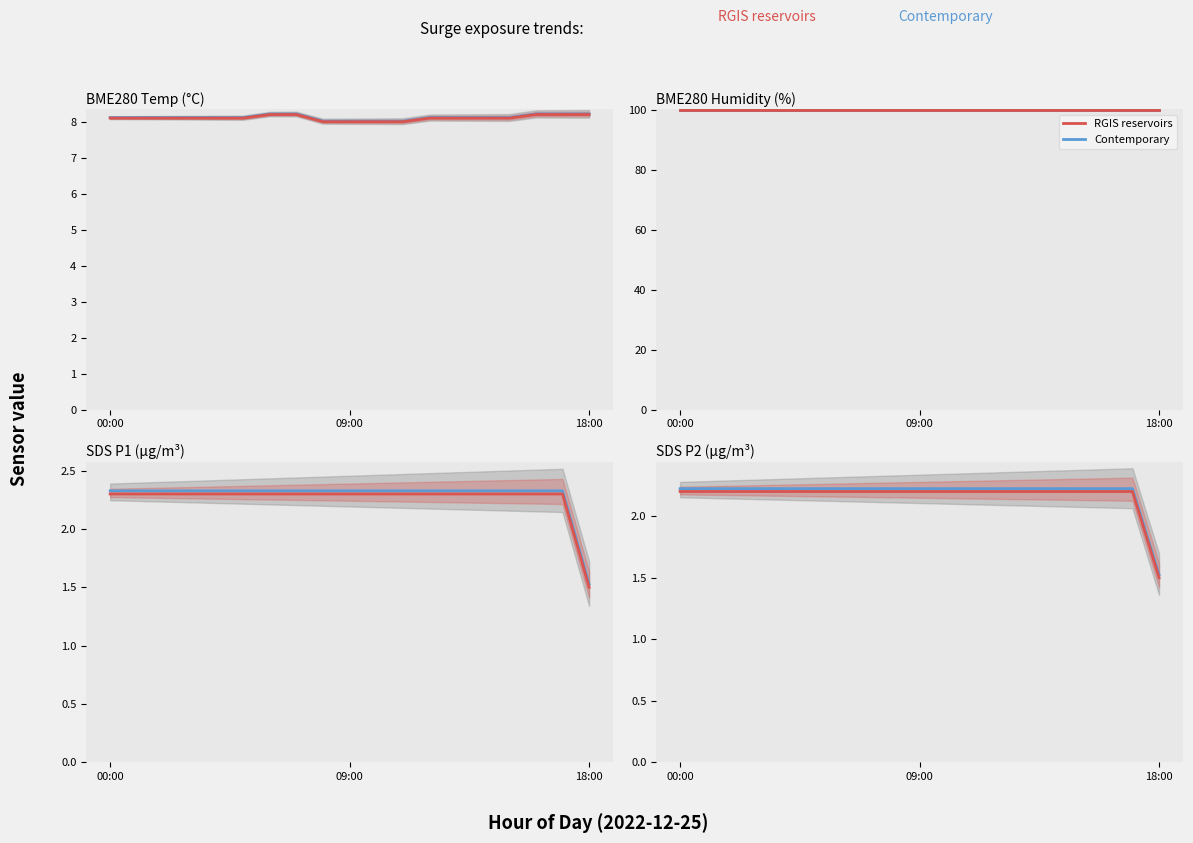

What is the label of the 3rd point from the right?

16